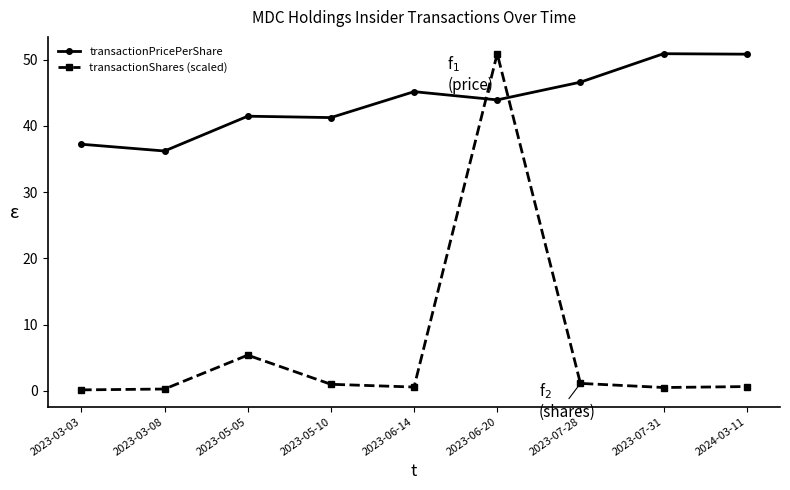

Rank the series by their average value, from highest to lowest.

transactionPricePerShare, transactionShares (scaled)